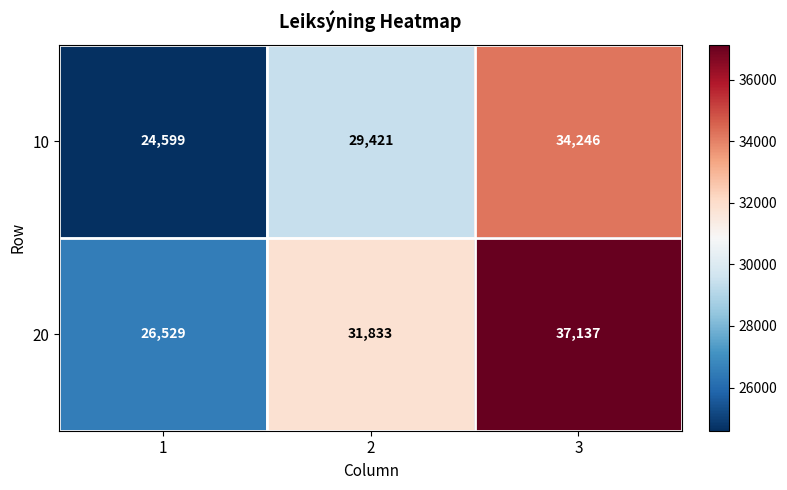

How many series are shown in this chart?

2